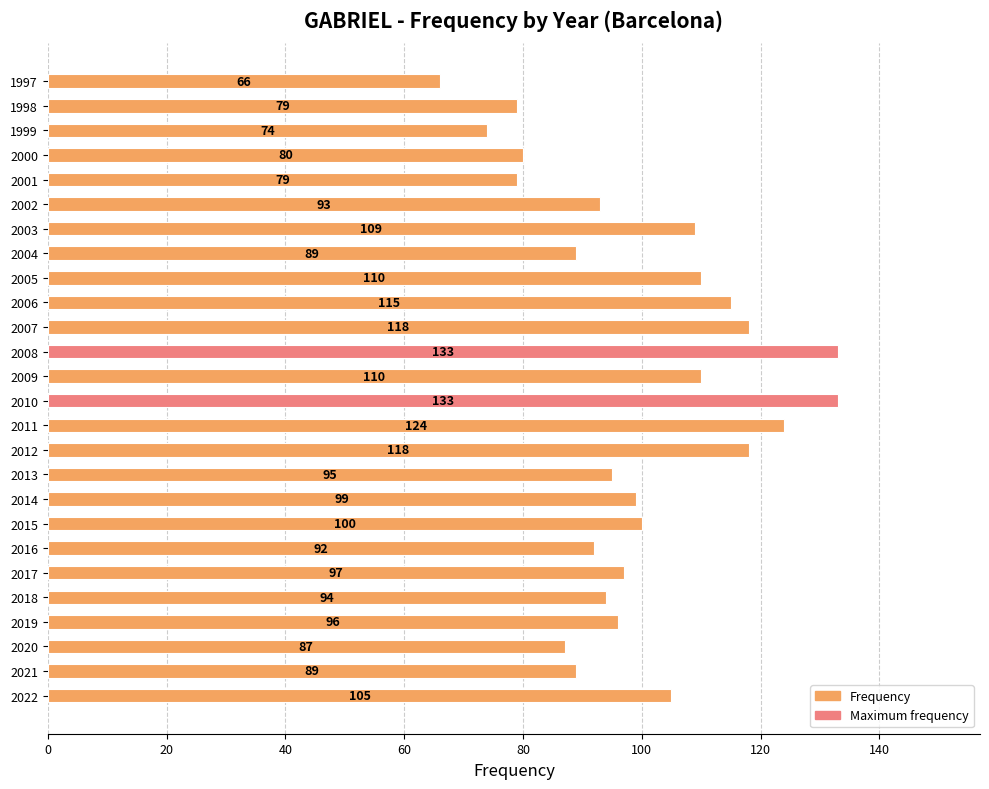

What is the change in value from 2019 to 1999?

-22